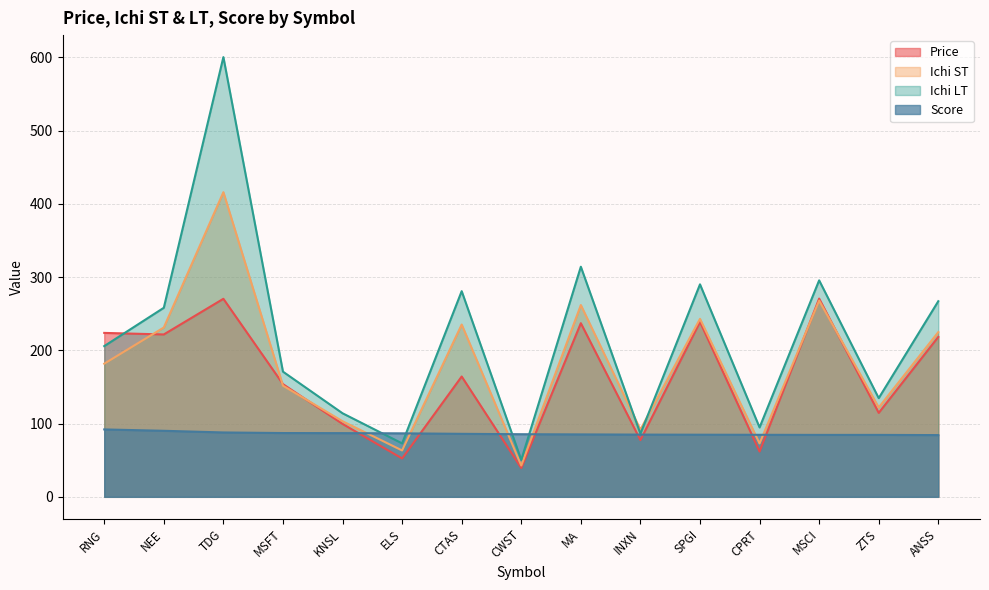

True or false: Ichi LT and Ichi ST cross at least once.

True